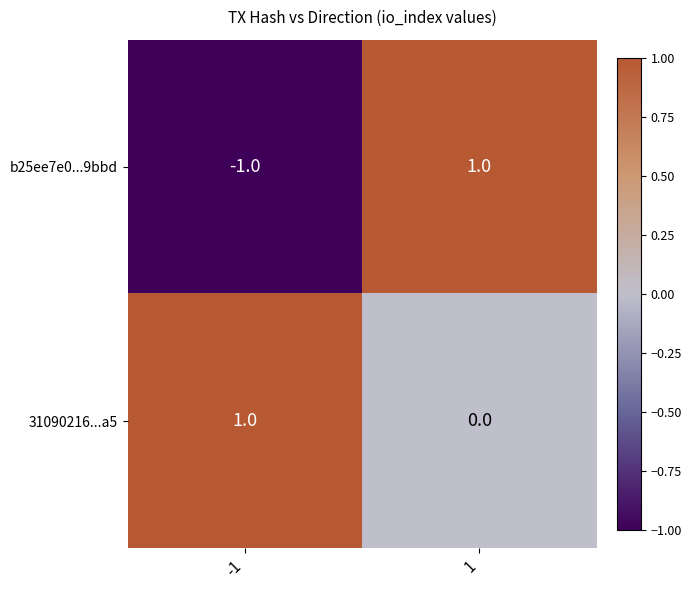

Which series has the largest range (max minus min)?

b25ee7e0...9bbd